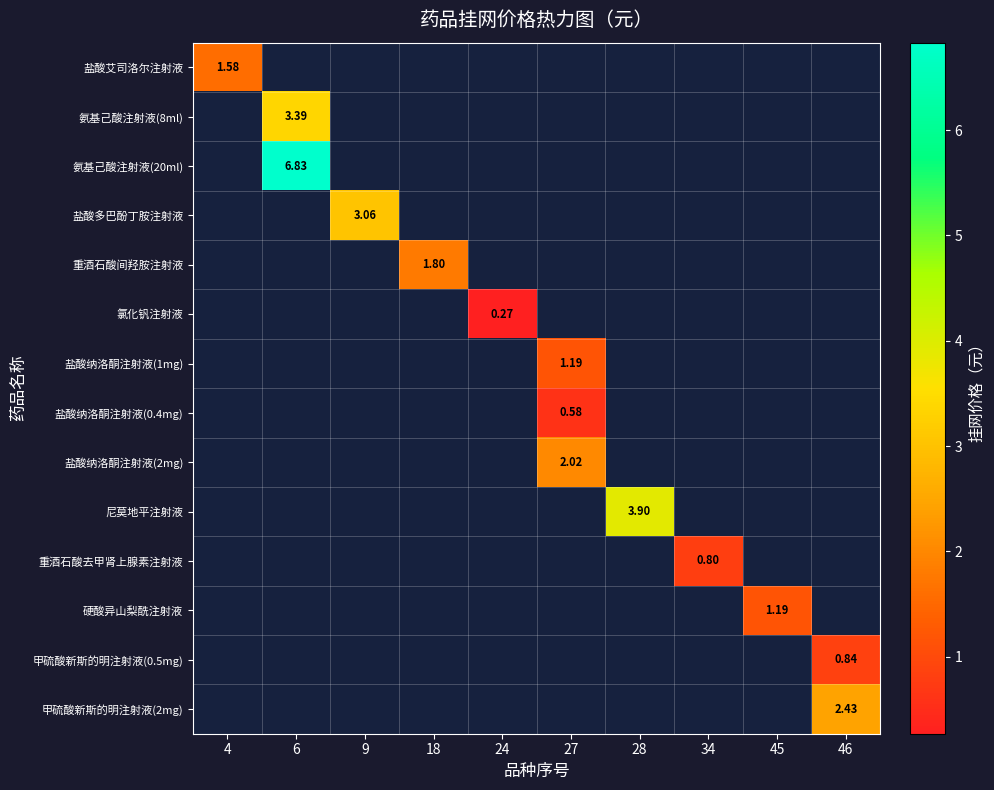

Count the number of categories in the chart.

10